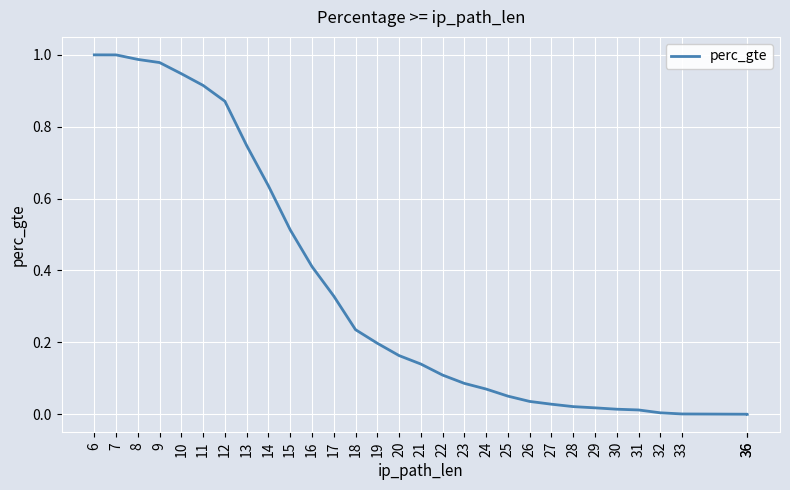

How many lines are shown in the chart?

1